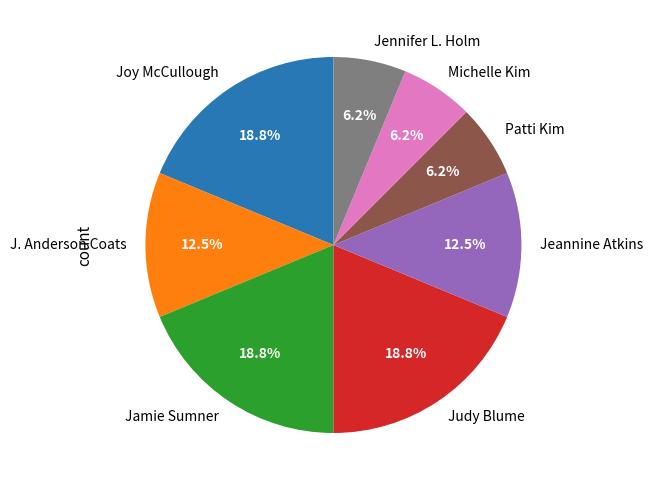

To the nearest percent, what percentage of the pie is Jennifer L. Holm?

6%